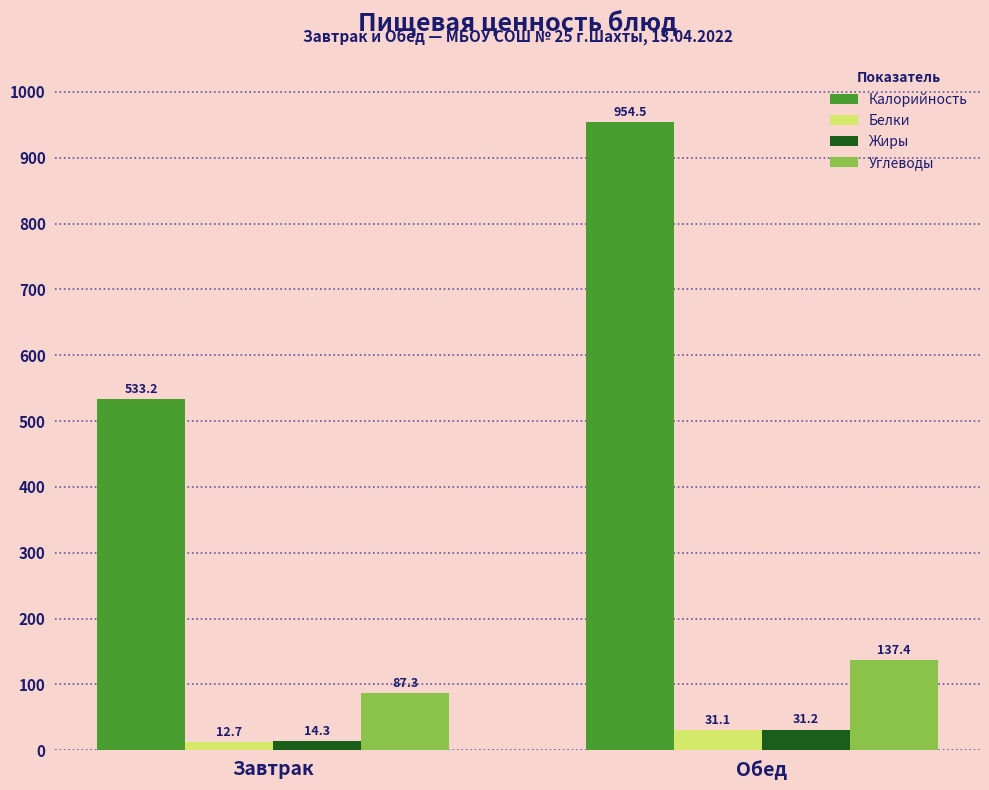

Which series has the largest range (max minus min)?

Калорийность